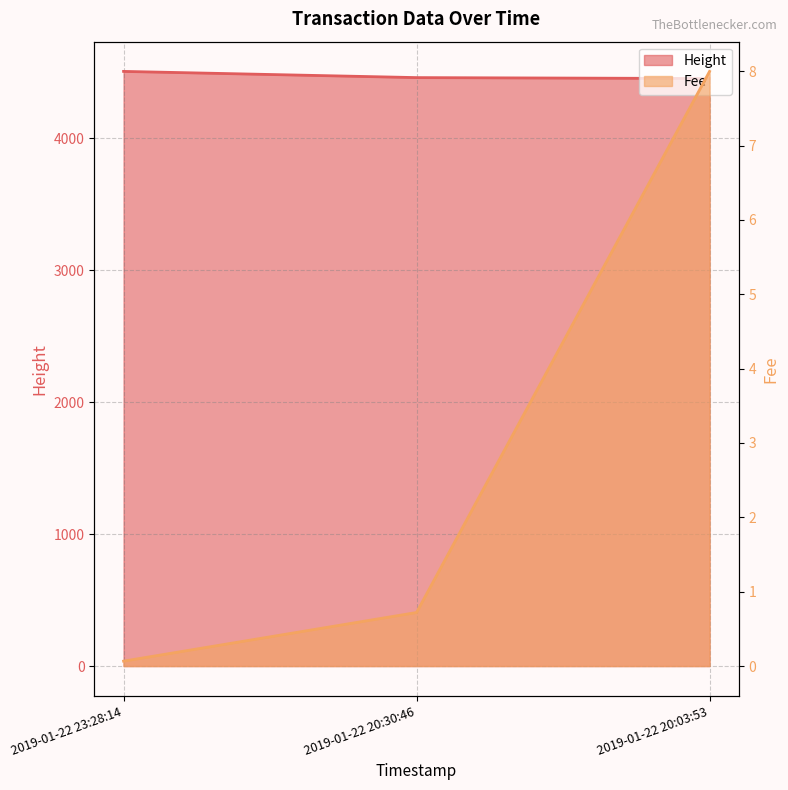

What are all the series names shown in the legend?

Height, Fee